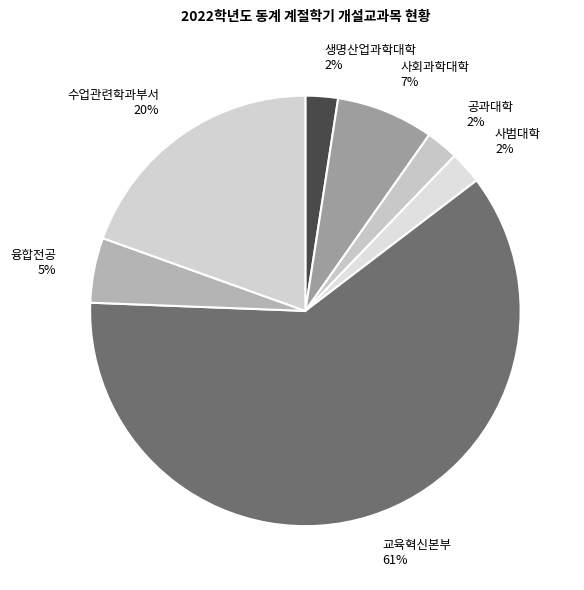

What percentage is the 생명산업과학대학 slice, to the nearest percent?

2%